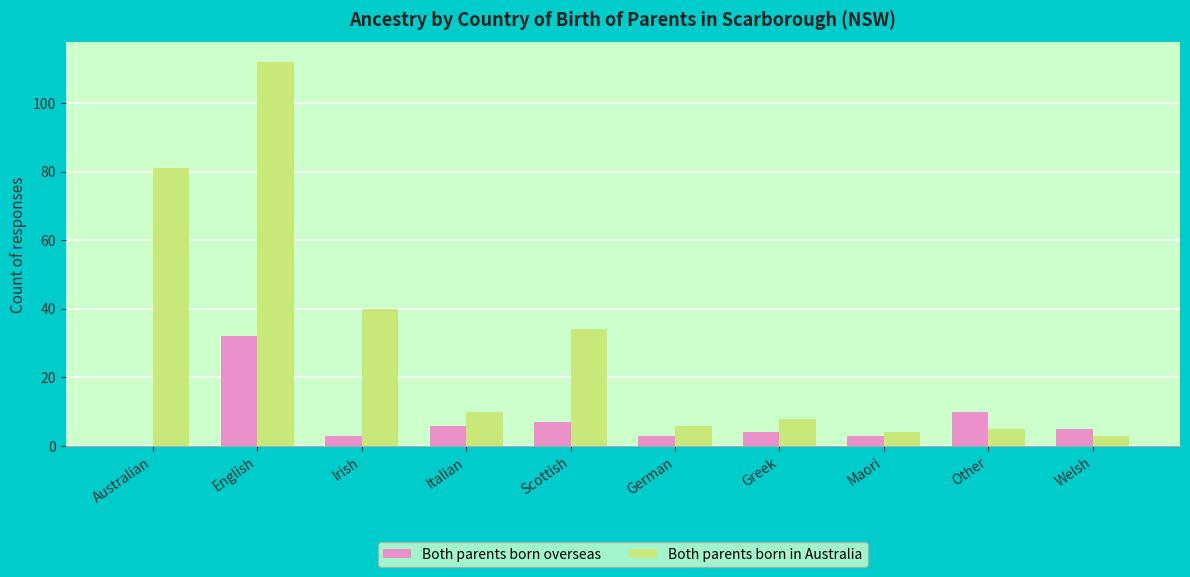

What is the sum of the Both parents born overseas values at Greek and English?

36